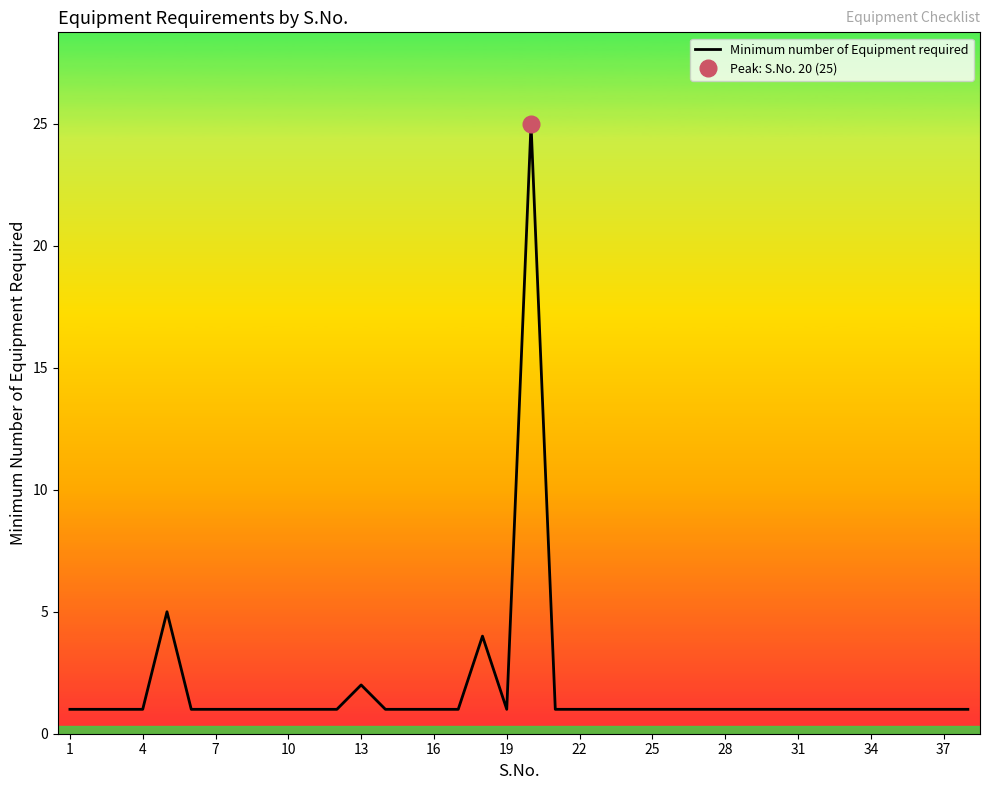

What is the maximum value for Minimum number of Equipment required?

25